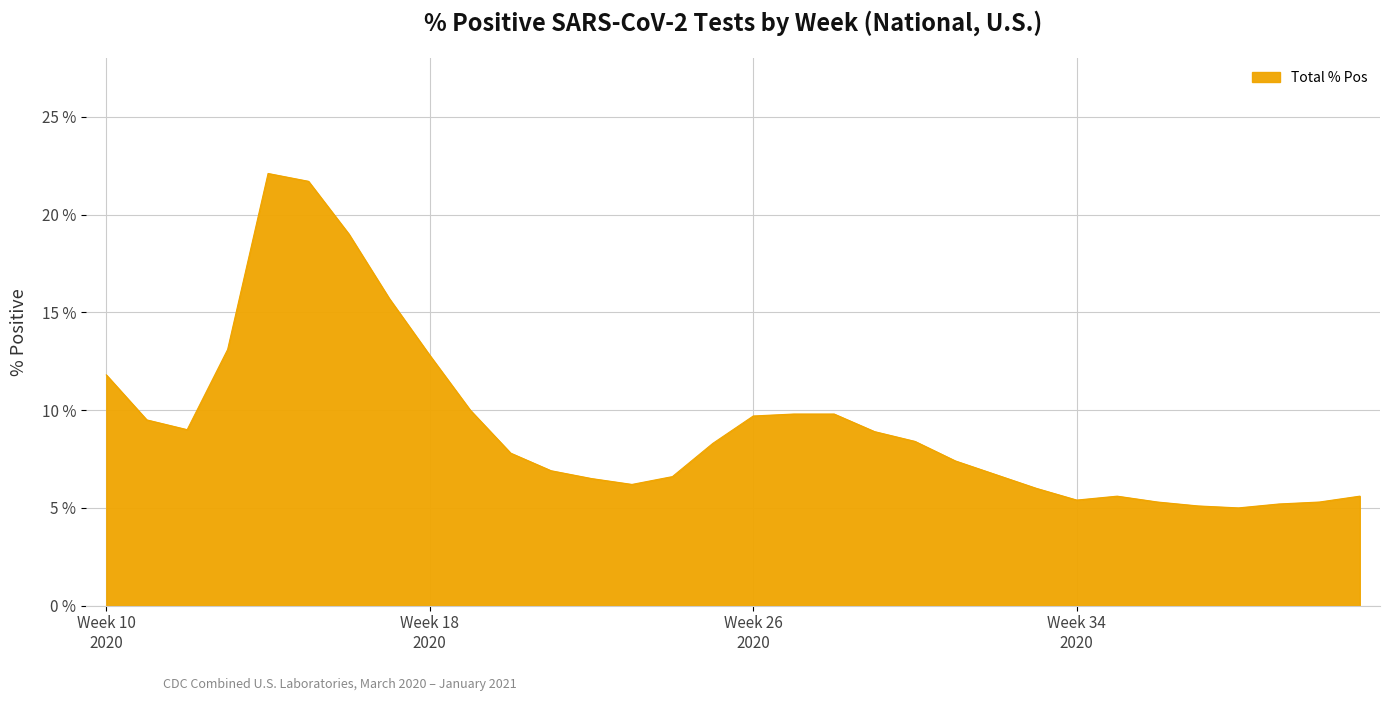

What is the greatest value displayed?

22.1